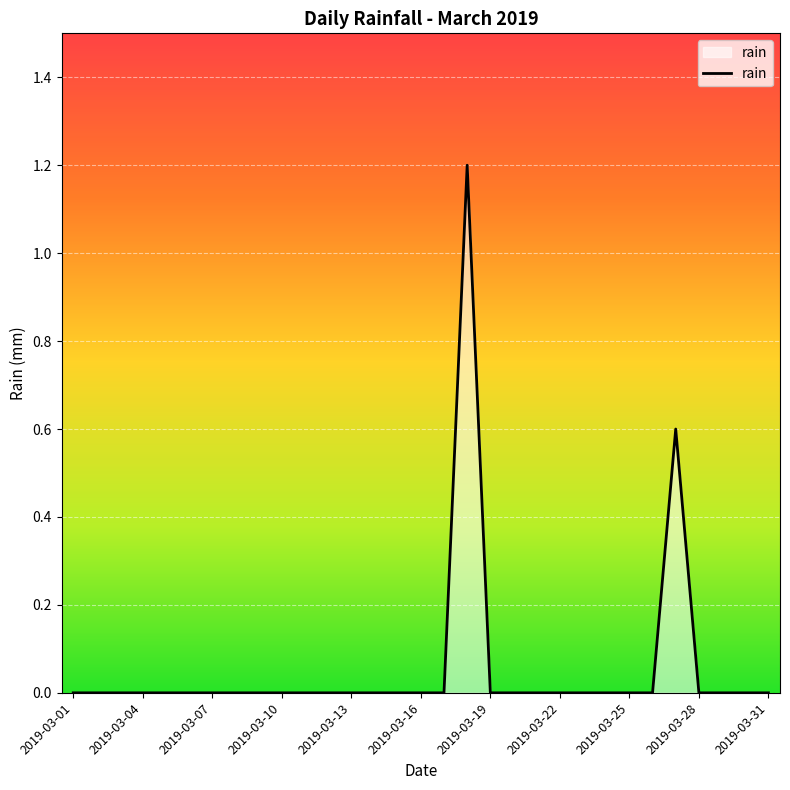

What is the difference between the maximum and minimum values?

1.2